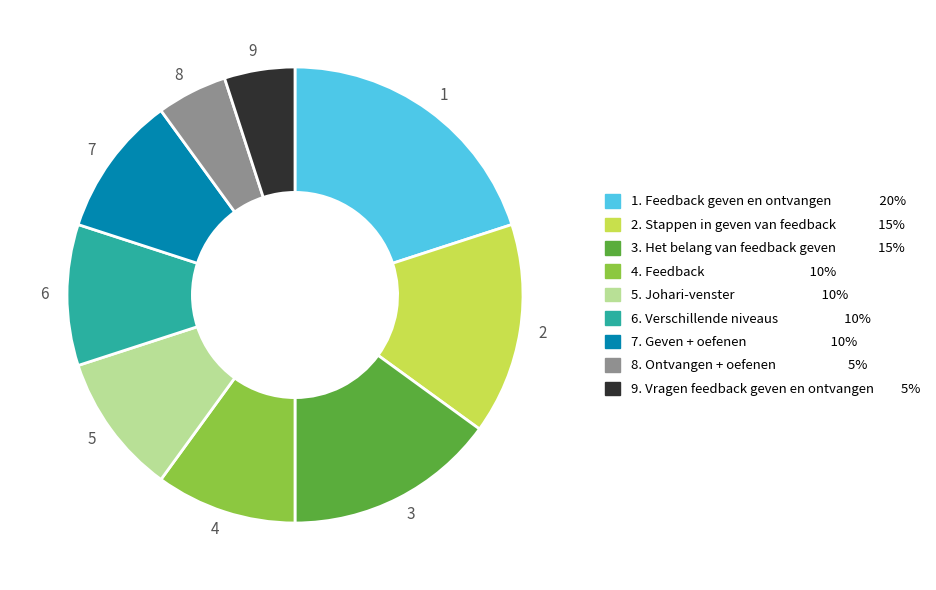

Between 6 and 3, which is larger?

3